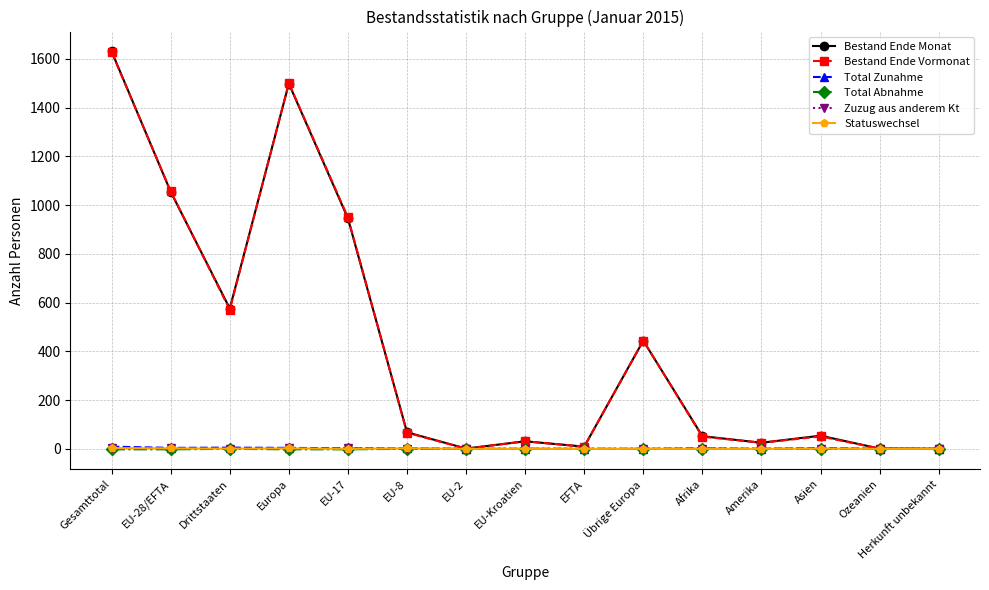

At which label is Bestand Ende Vormonat closest to 814?

EU-17